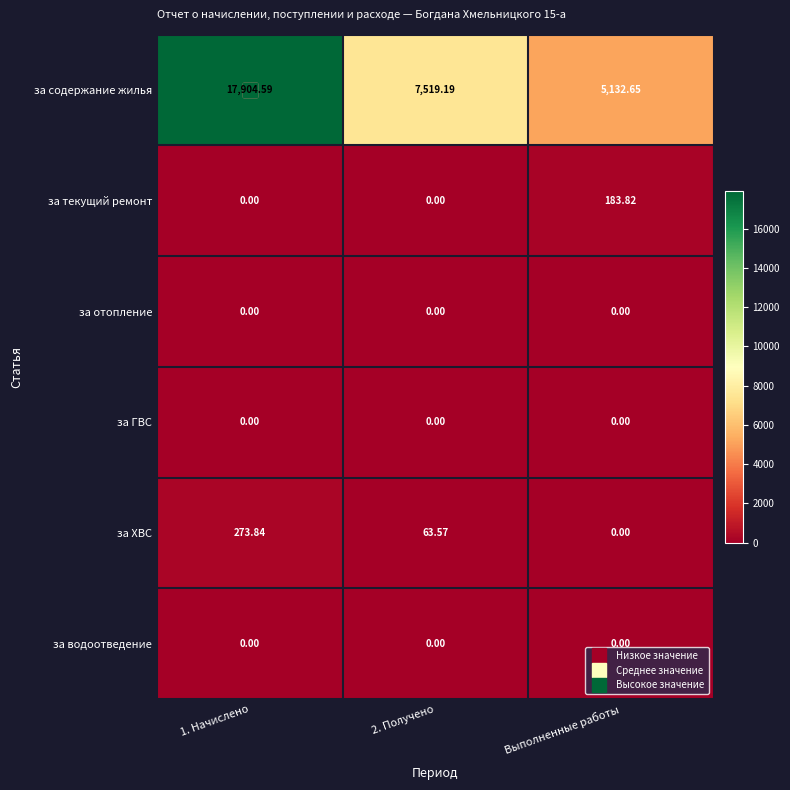

Between 2. Получено and Выполненные работы, which series saw the biggest shift?

за содержание жилья